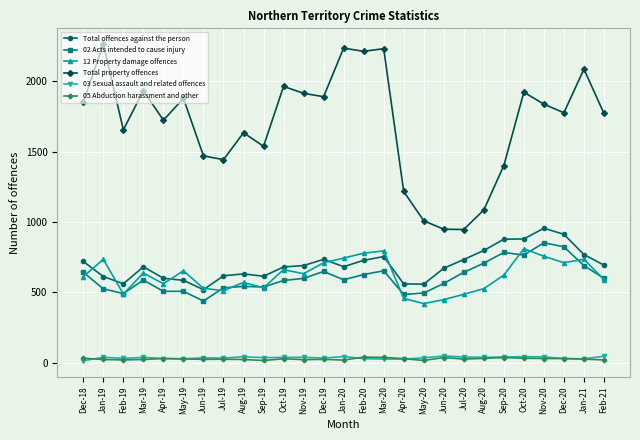

What are all the series names shown in the legend?

Total offences against the person, 02 Acts intended to cause injury, 12 Property damage offences, Total property offences, 03 Sexual assault and related offences, 05 Abduction harassment and other